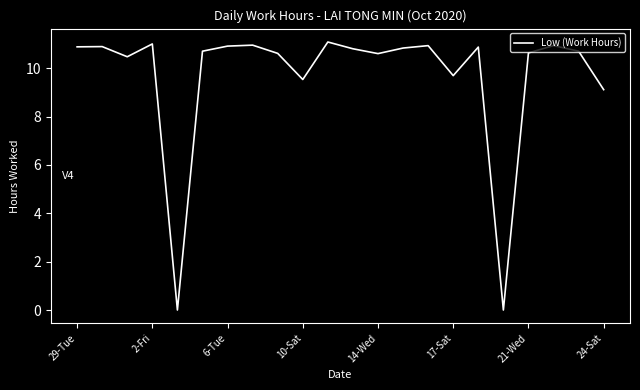

What is the maximum value shown in the chart?

11.1